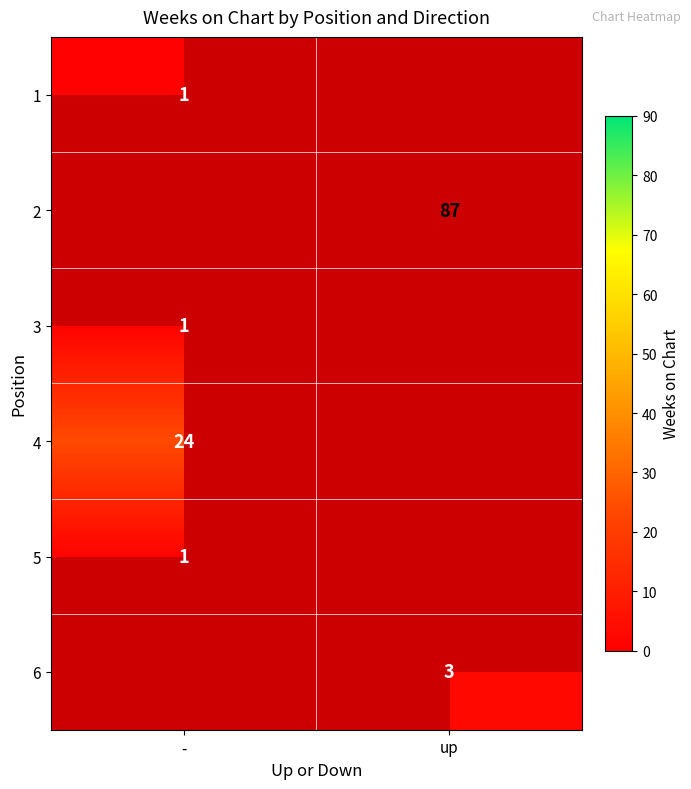

Is it true that 3 equals 1 at -?

True